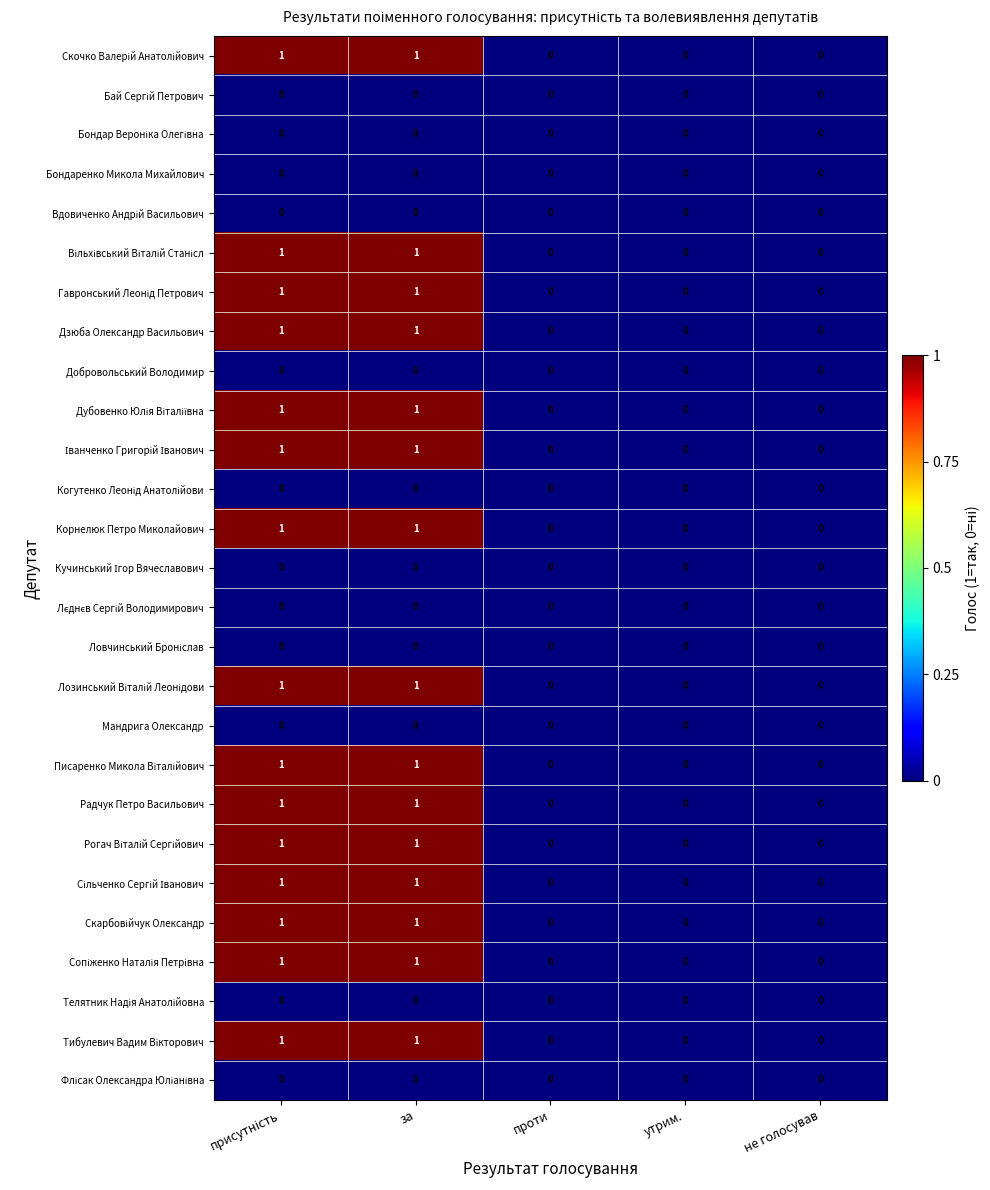

The value of Корнелюк Петро Миколайович at за is 0. True or false?

False